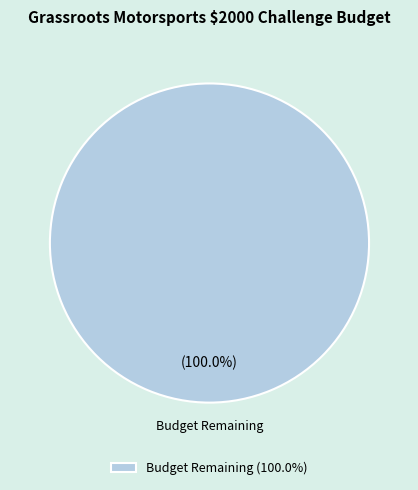

Is there any slice that represents more than half of the pie?

Yes